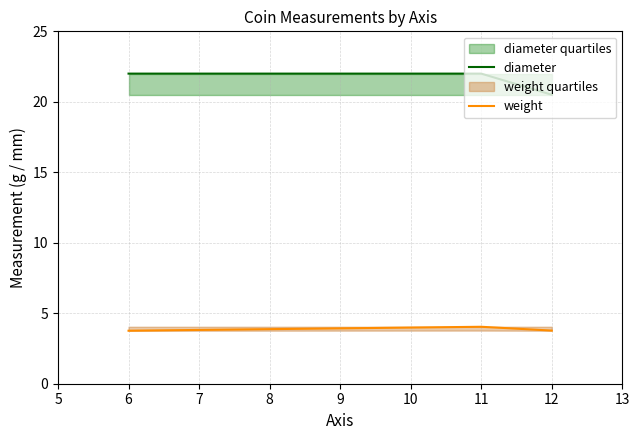

Is this an area chart (filled region under the line)?

No